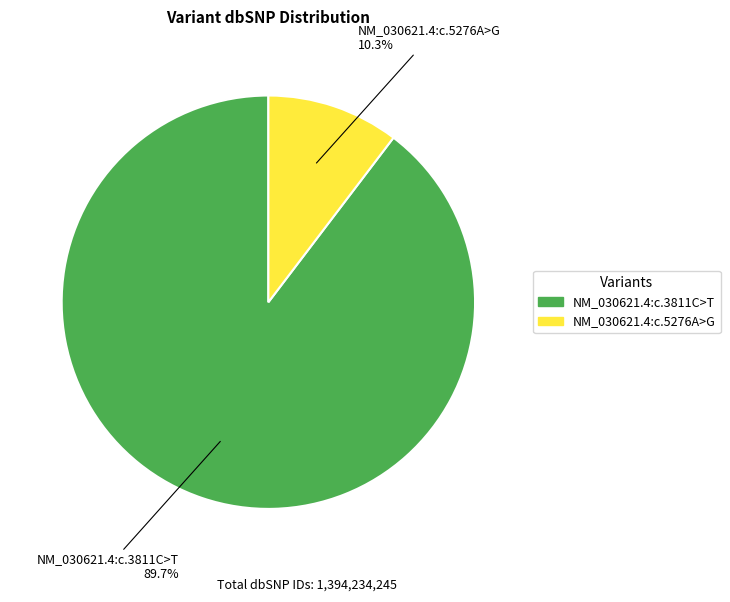

Is NM_030621.4:c.5276A>G the majority of the pie?

No